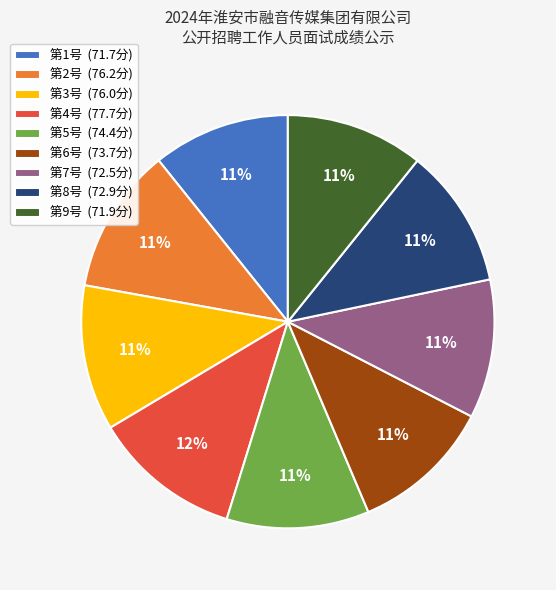

Does any single category account for the majority?

No